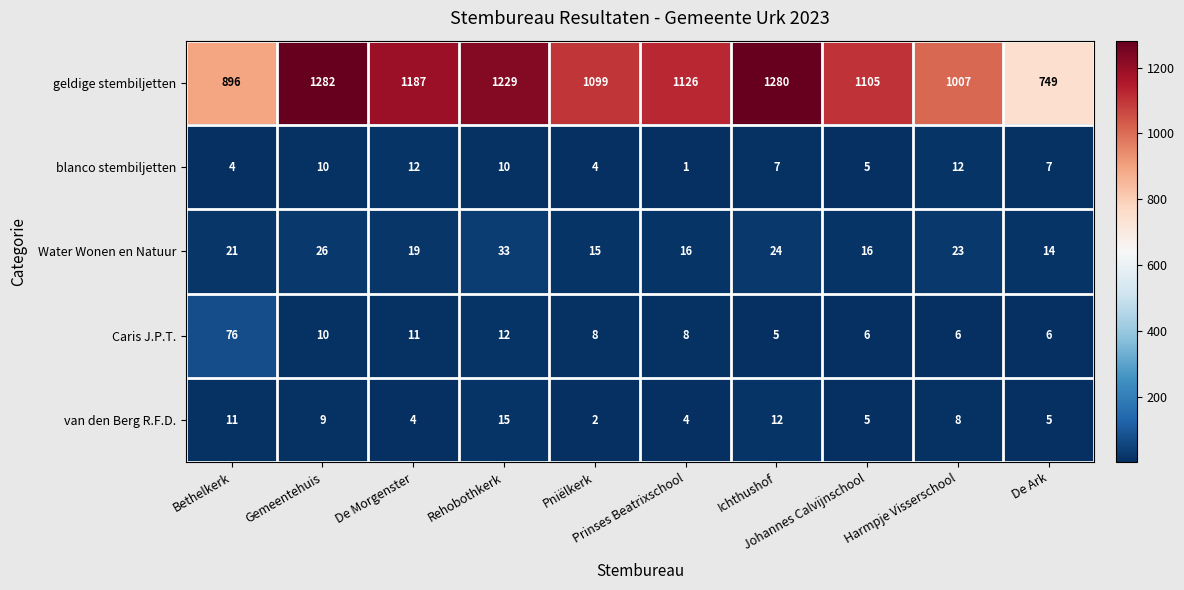

List the series in order of their peak value, highest first.

geldige stembiljetten, Caris J.P.T., Water Wonen en Natuur, van den Berg R.F.D., blanco stembiljetten